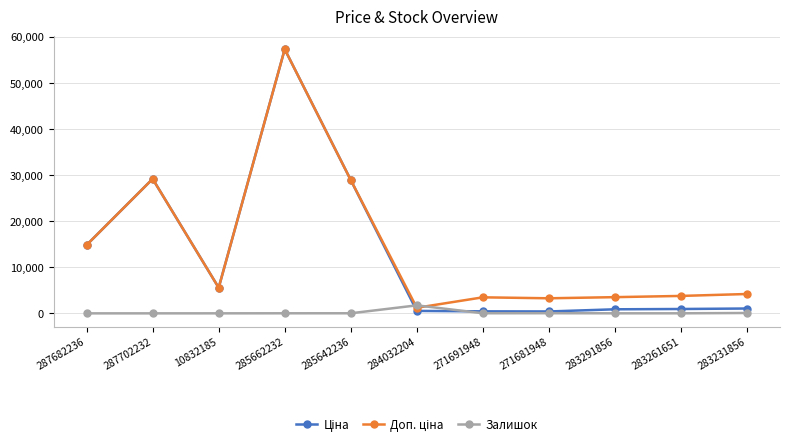

What is the spread (max minus min) of values at 287702232?

29152.3